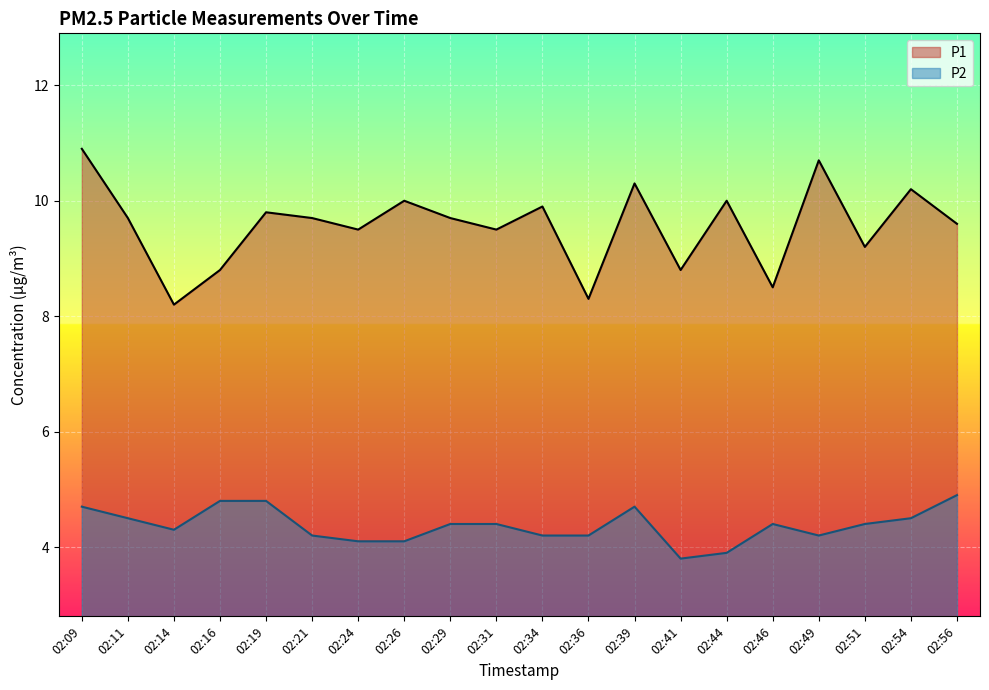

Where is the first local minimum for P2?

02:14